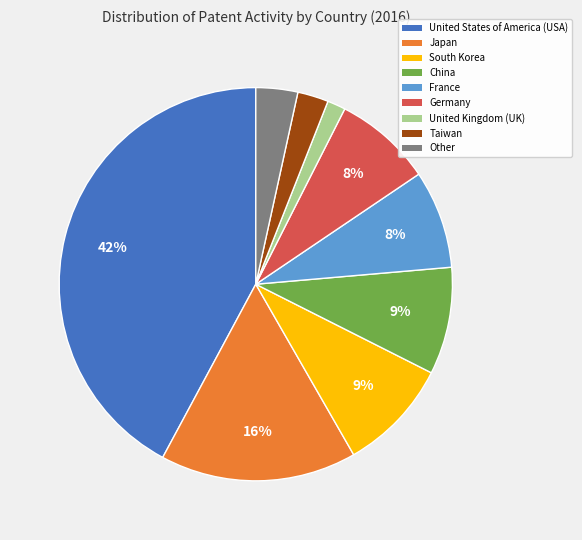

To the nearest percent, what is the difference between the Other and Japan slice percentages?

13%